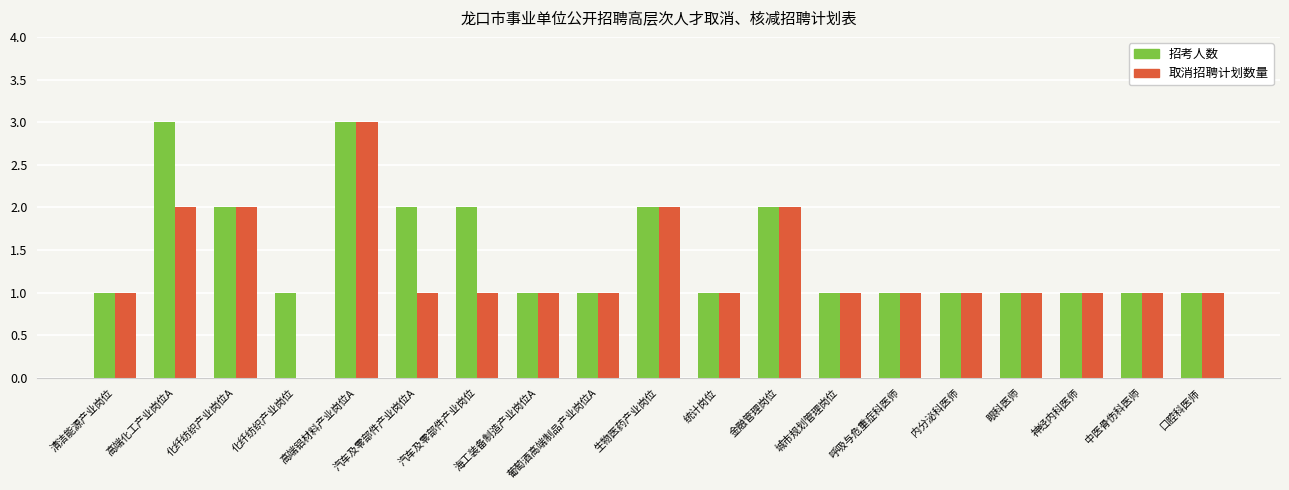

Which series has the largest total across all categories?

招考人数